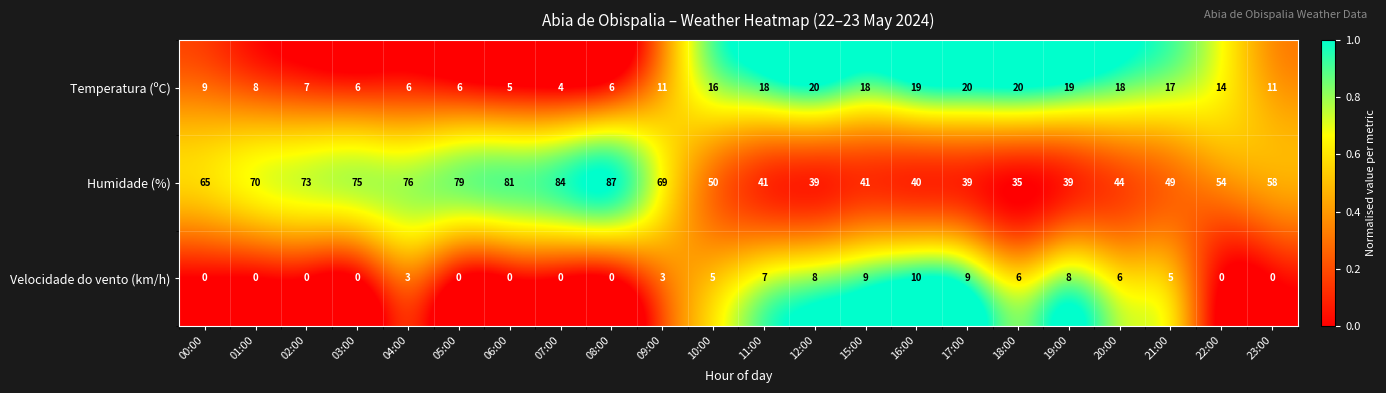

What value does the Humidade (%) series have at 10:00?

50